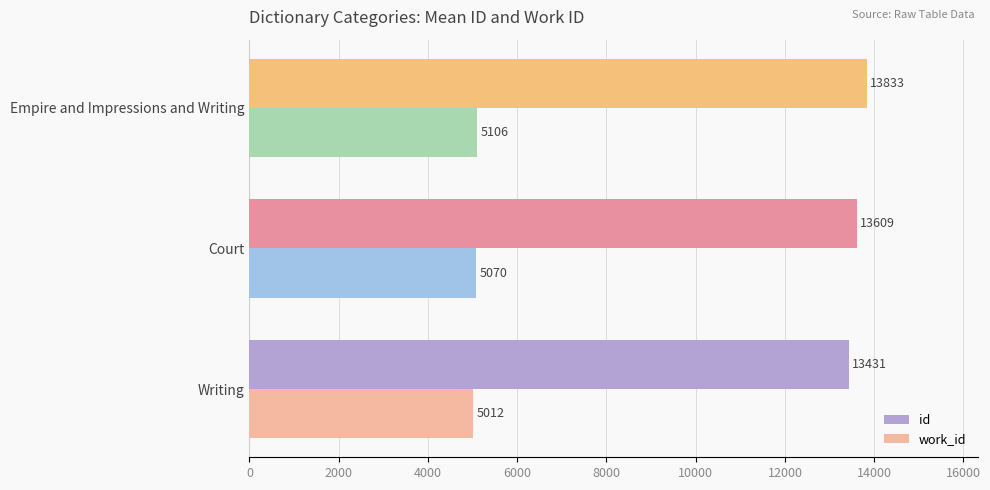

What is the spread (max minus min) of values at Empire and Impressions and Writing?

8727